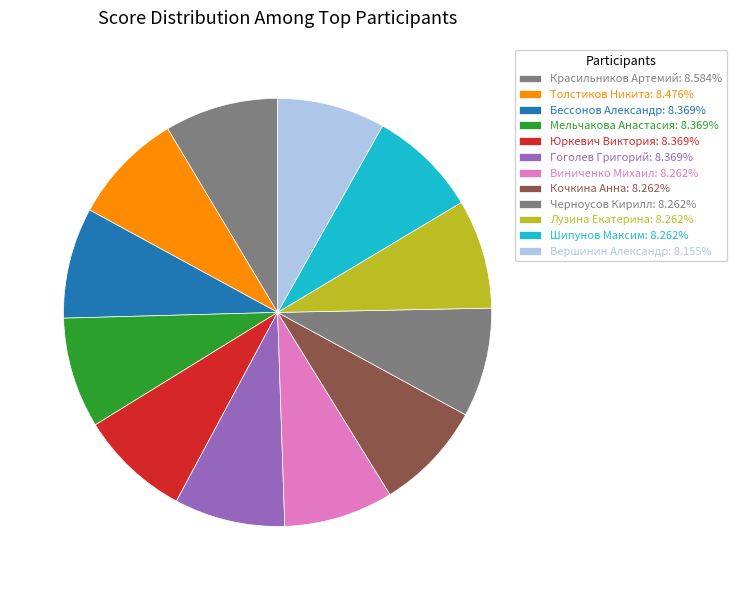

Does Виниченко Михаил account for over 50% of the chart?

No